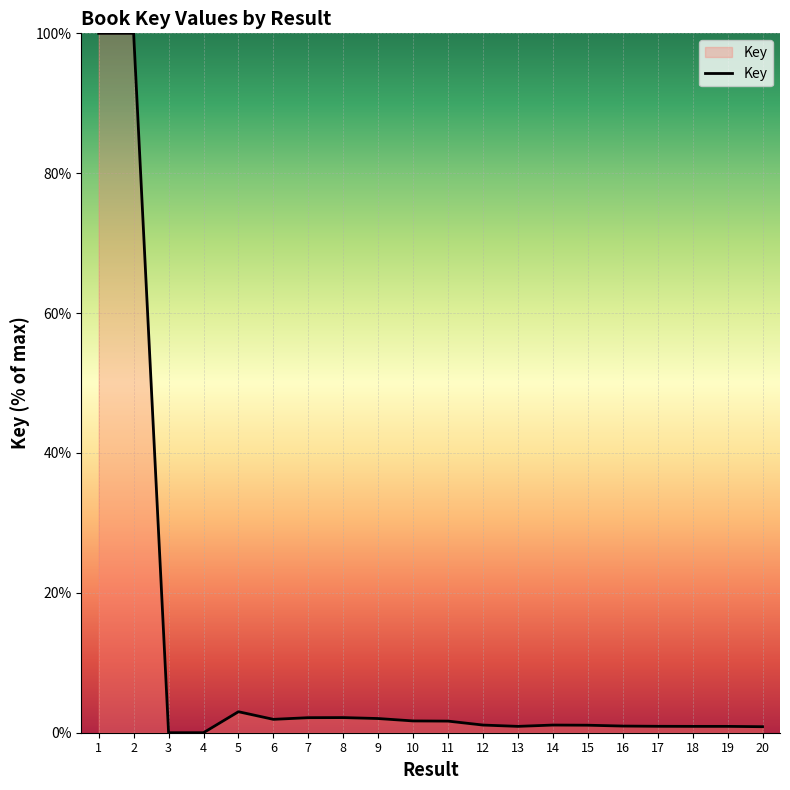

True or false: the data shows 0.9 at 19.

True